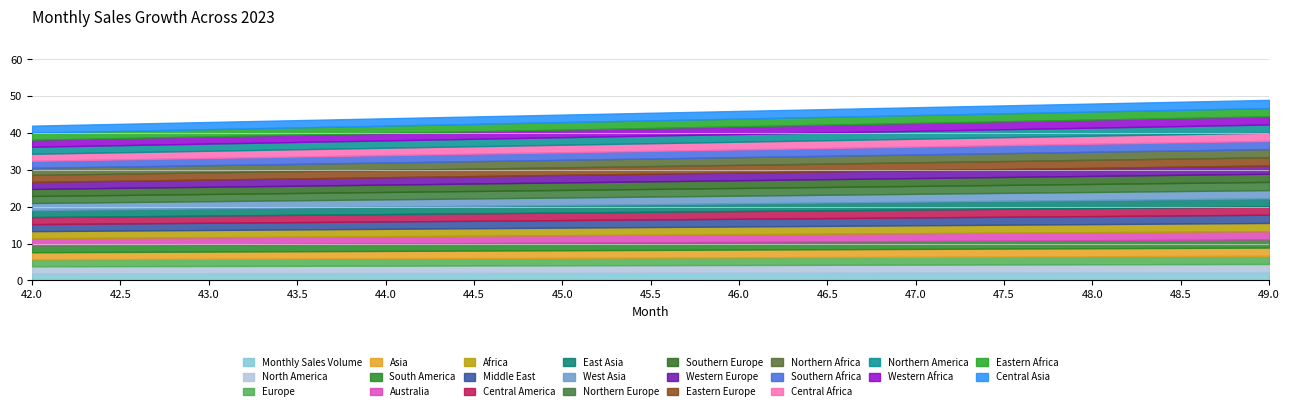

Does the chart have visible grid lines?

Yes